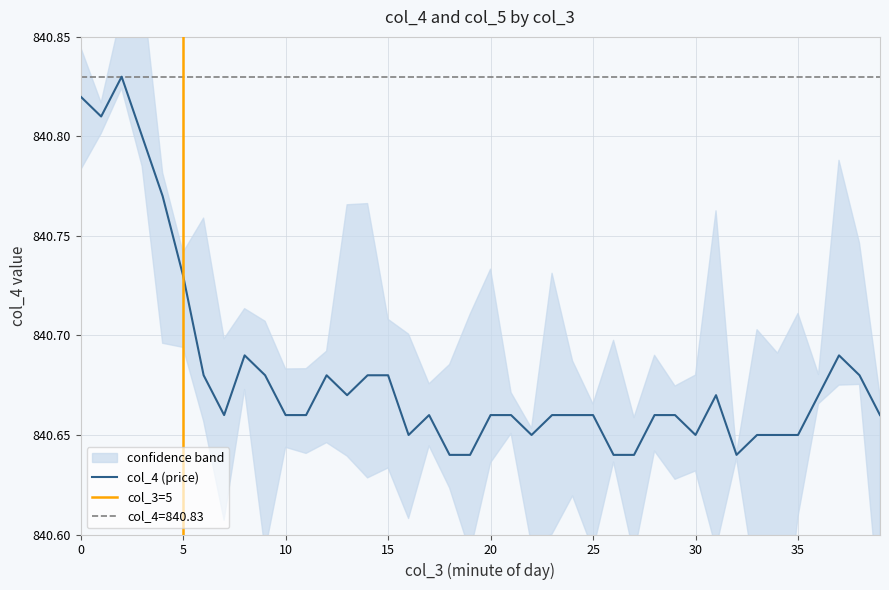

Does the chart display data point markers on the line(s)?

No